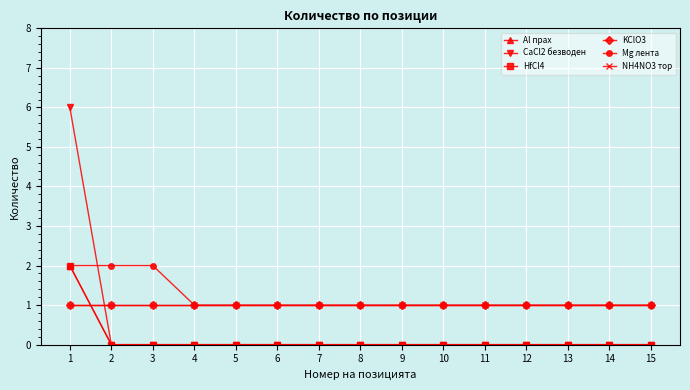

Does the chart have visible grid lines?

Yes